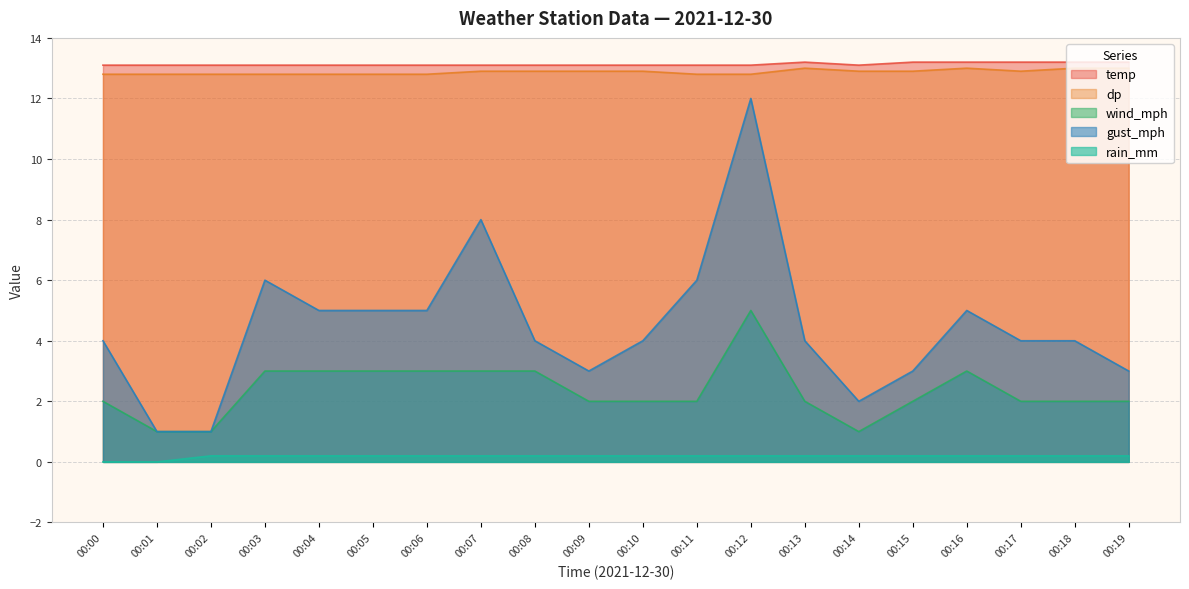

At which label does gust_mph reach its peak?

00:12